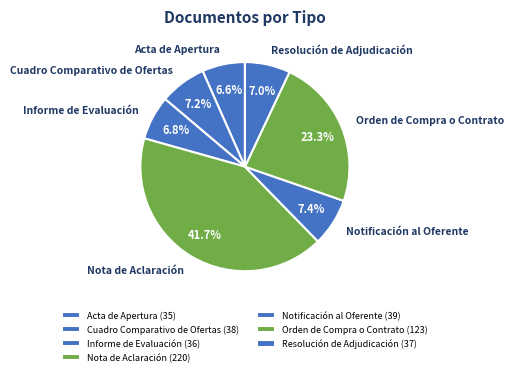

How many slices are in this pie chart?

7